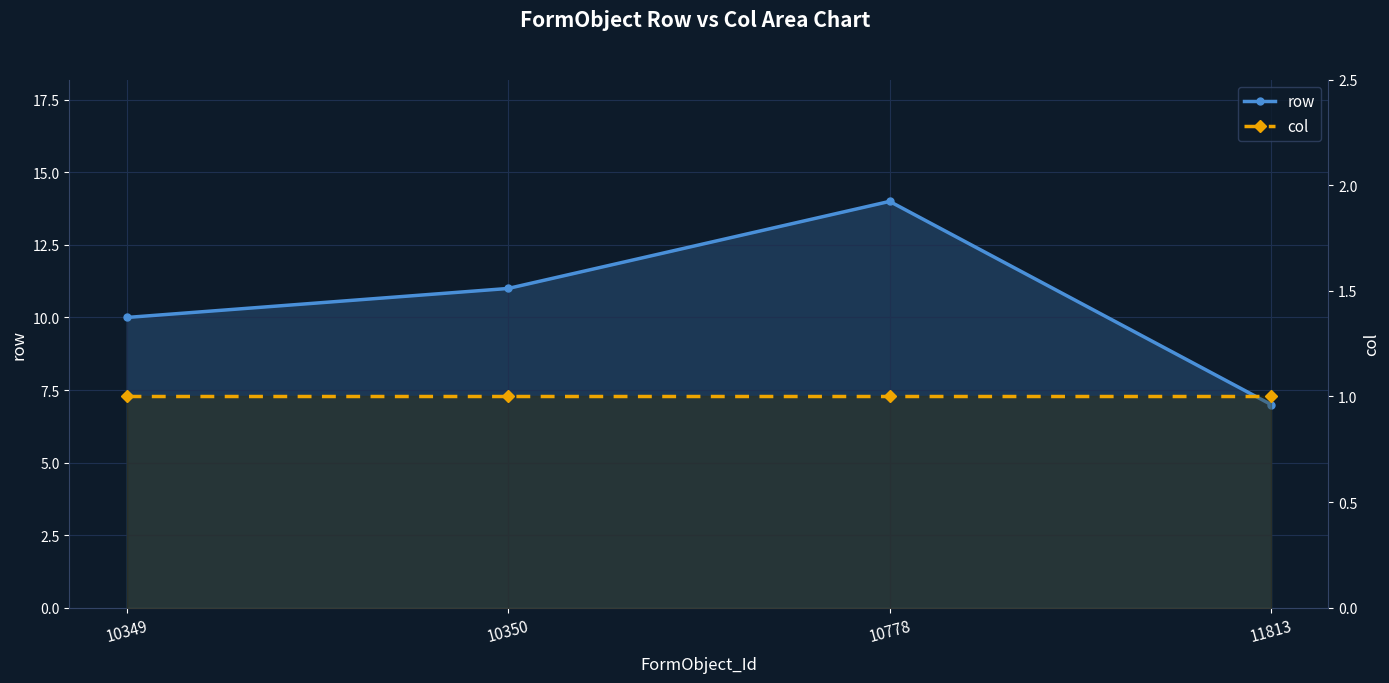

True or false: col and row cross at least once.

False